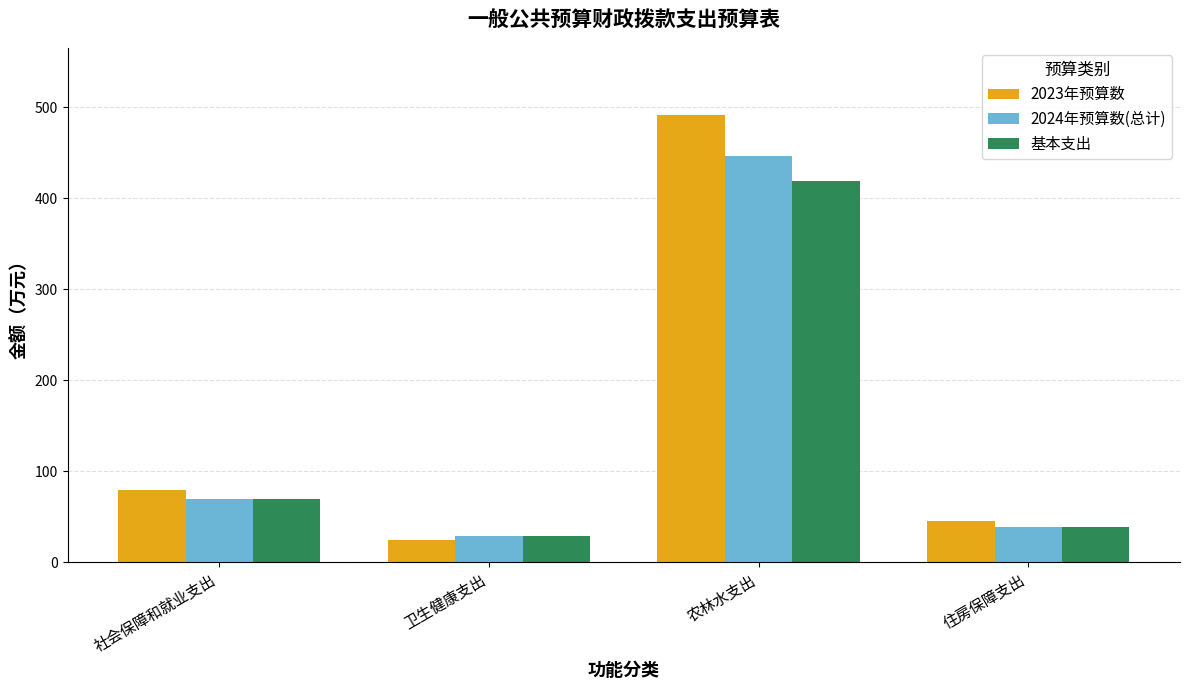

How many bars are there in each group?

3